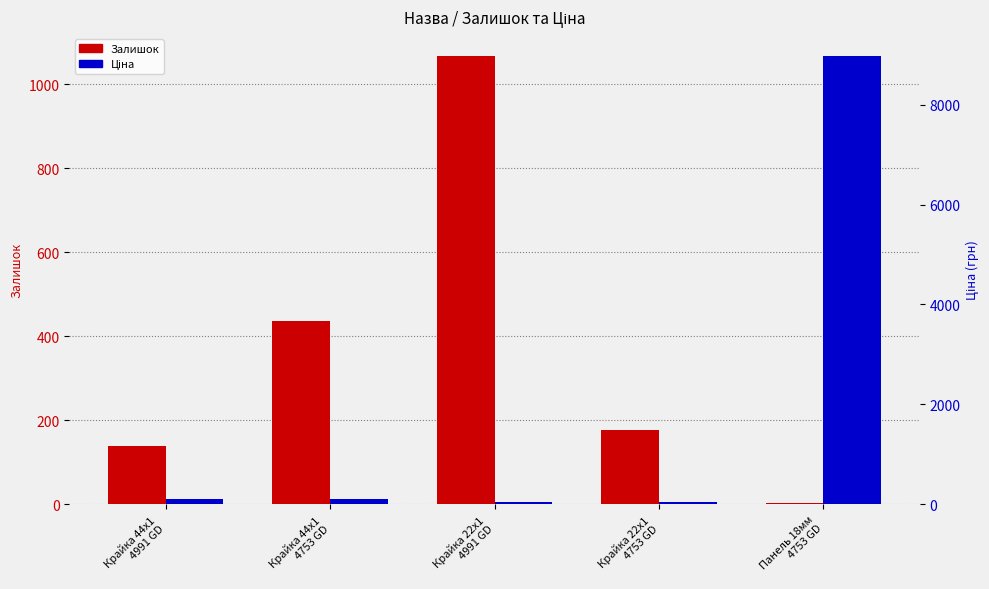

Which series has the widest spread of values?

Ціна